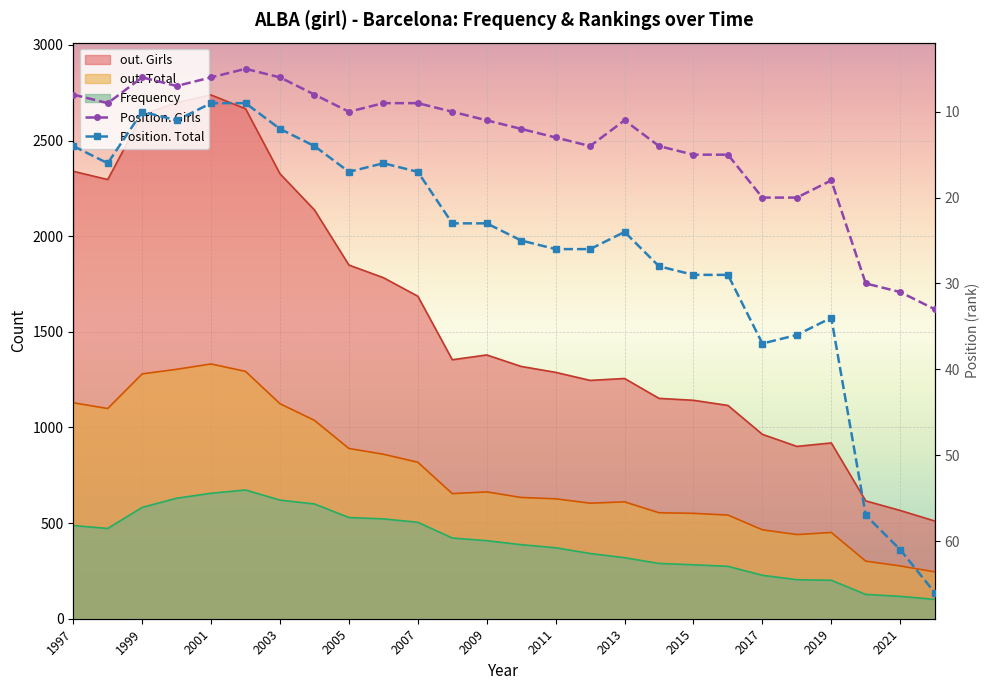

How many lines are shown in the chart?

2